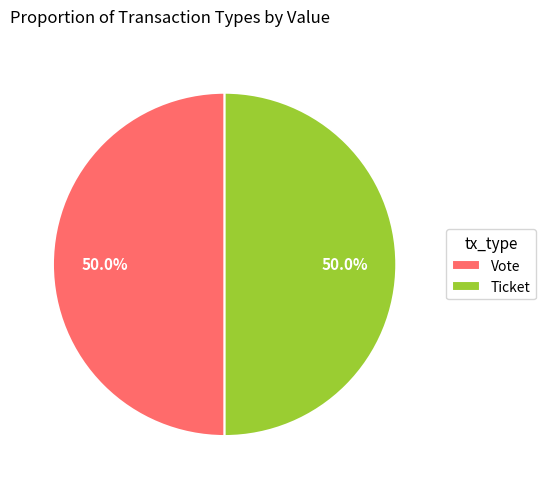

How many slices are in this pie chart?

2